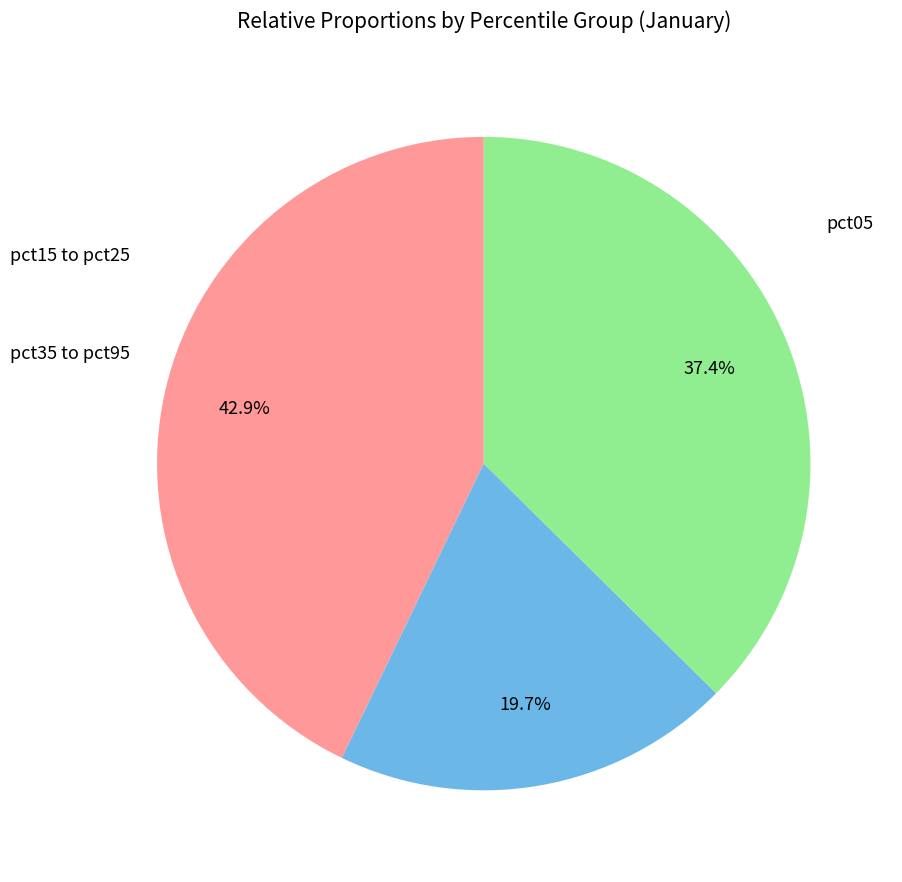

Count the number of slices in the pie.

3